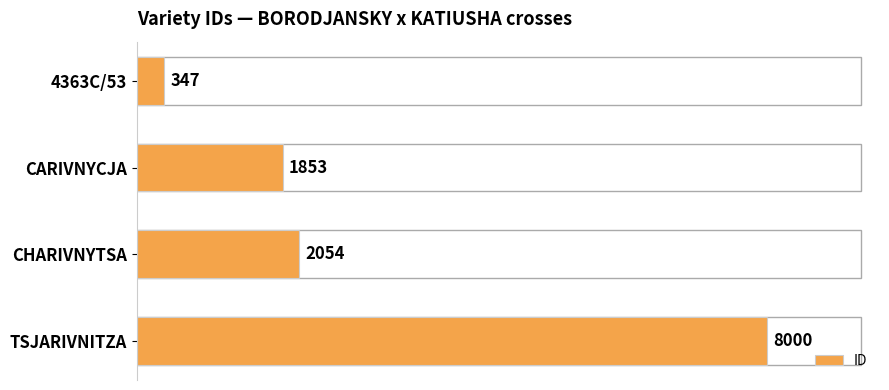

What is the minimum value shown in the chart?

347